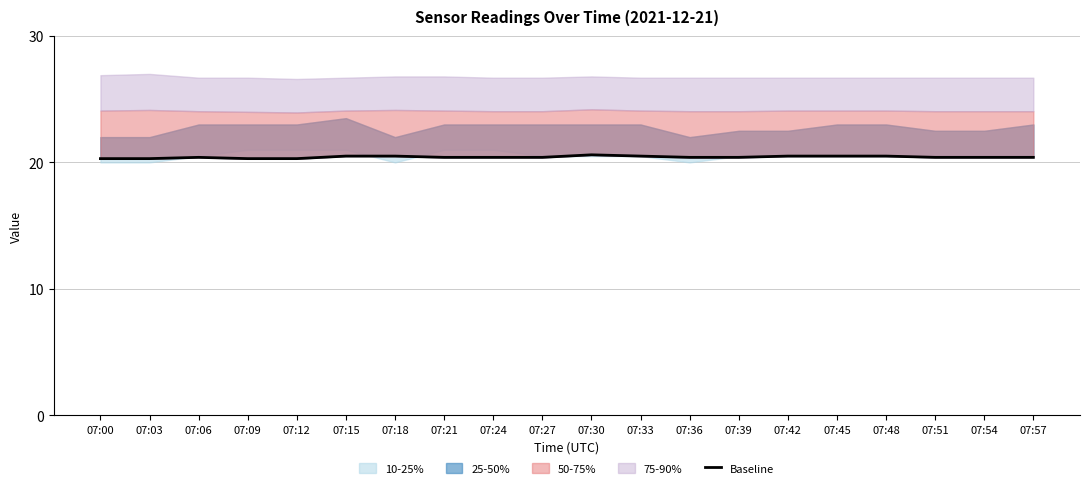

List the labels in order of value, smallest first.

07:00, 07:03, 07:09, 07:12, 07:06, 07:21, 07:24, 07:27, 07:36, 07:39, 07:51, 07:54, 07:57, 07:15, 07:18, 07:33, 07:42, 07:45, 07:48, 07:30